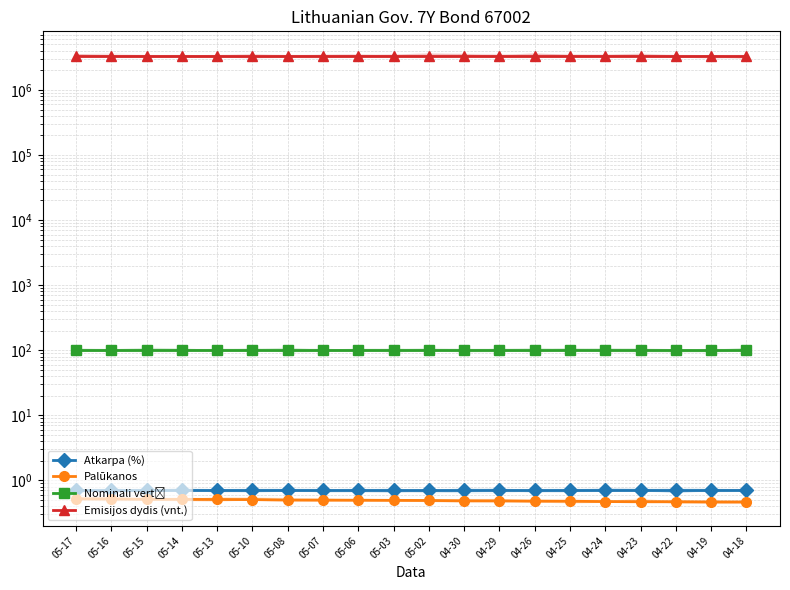

At how many categories does at least one series exceed 990517?

20